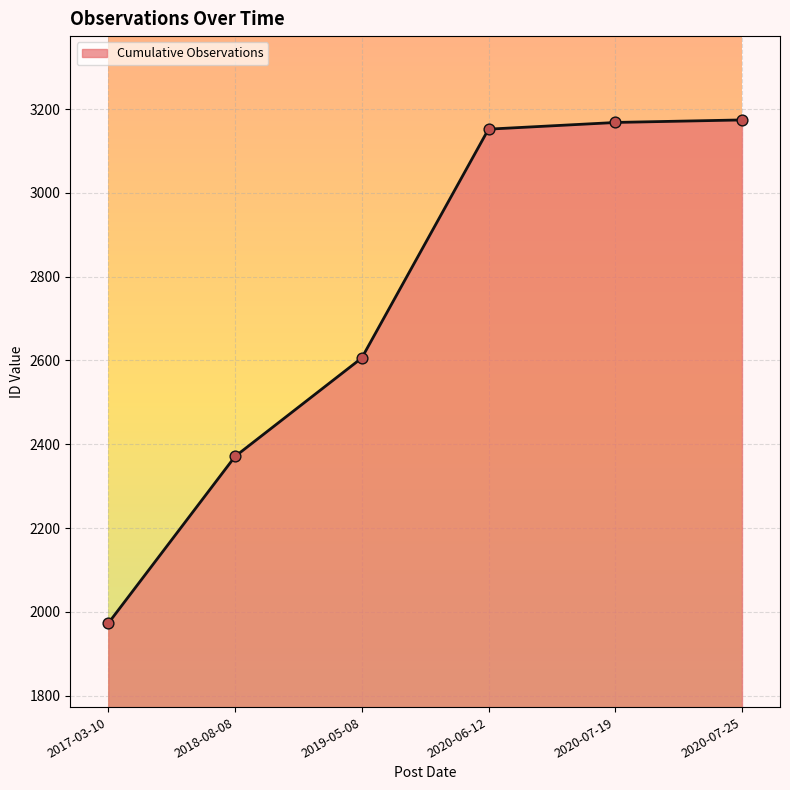

Approximately how many times larger is the value at 2020-07-19 compared to 2020-07-25?

1.0